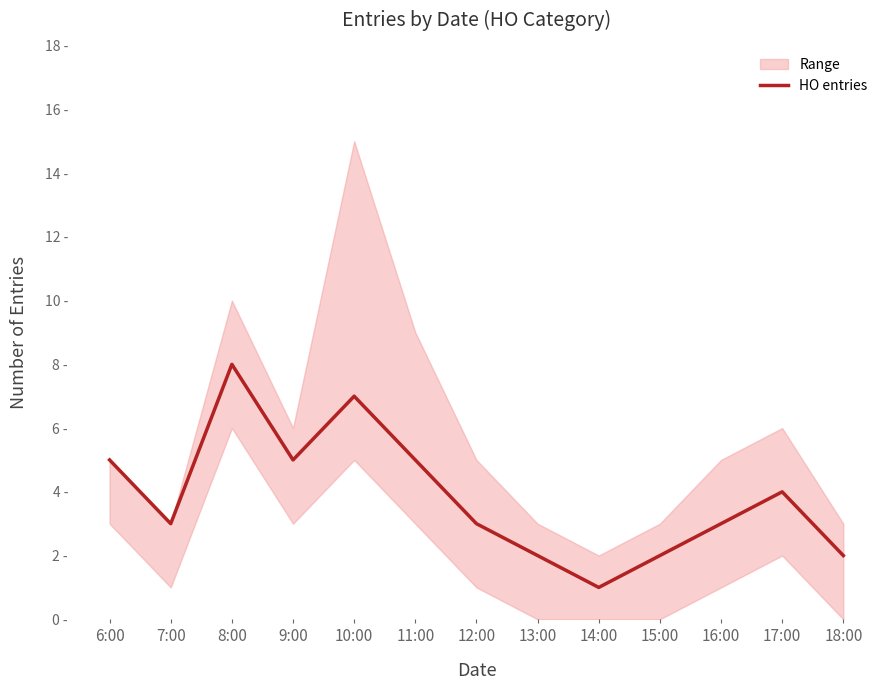

How many values are between 2 and 5?

10